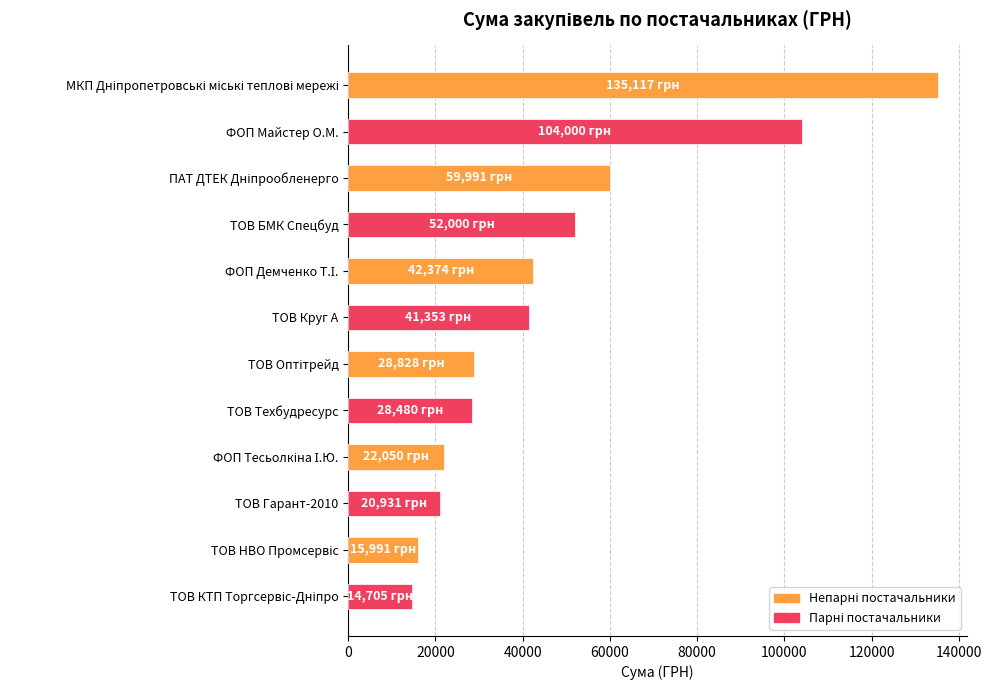

What is the label of the 9th bar from the bottom?

ТОВ БМК Спецбуд